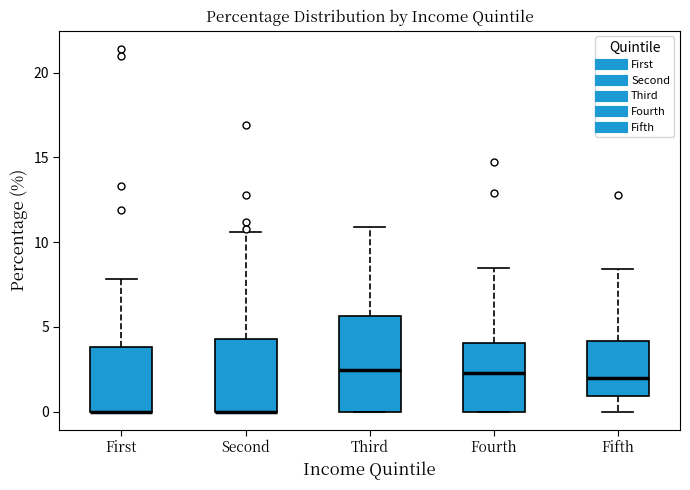

Reading left to right, transcribe this box plot: for each box, give where its median line is, the range the box spans, and where its two whiskers end, as read against the y-axis. The values are not printed on the chart, so give them approximately, as read against the axis.

First: median 0.0 (drawn on the box's lower edge), box 0.0 to 4.0, whiskers 0.0 to 8.0
Second: median 0.0 (drawn on the box's lower edge), box 0.0 to 4.5, whiskers 0.0 to 10.5
Third: median 2.5, box 0.0 to 5.5, whiskers 0.0 to 11.0
Fourth: median 2.5, box 0.0 to 4.0, whiskers 0.0 to 8.5
Fifth: median 2.0, box 1.0 to 4.0, whiskers 0.0 to 8.5